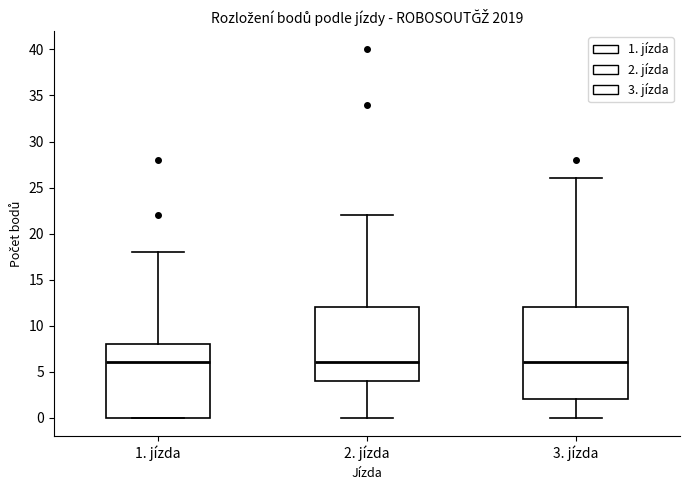

Where is the upper edge of the box for 1. jízda on the y-axis? The values are not printed on the chart, so give them approximately, as read against the axis.

8